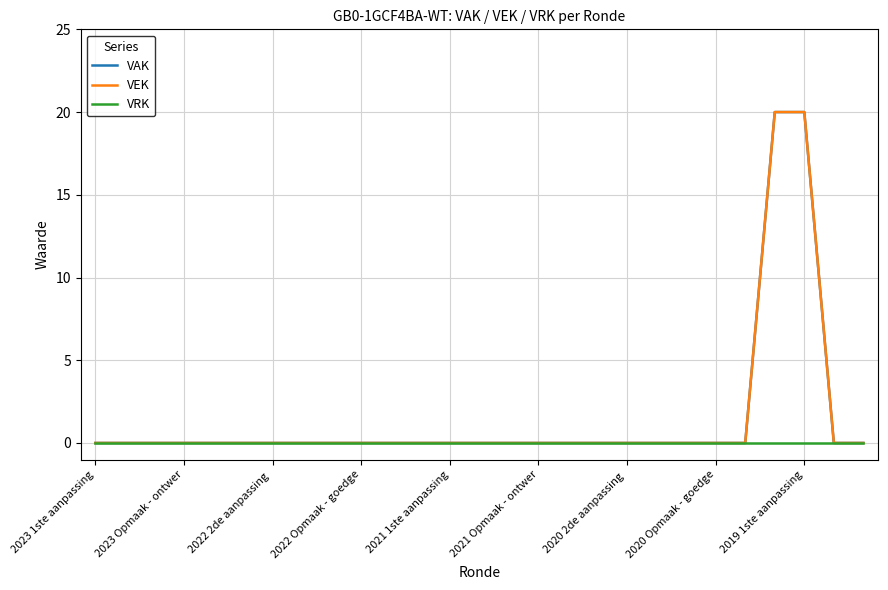

Does the chart display data point markers on the line(s)?

No